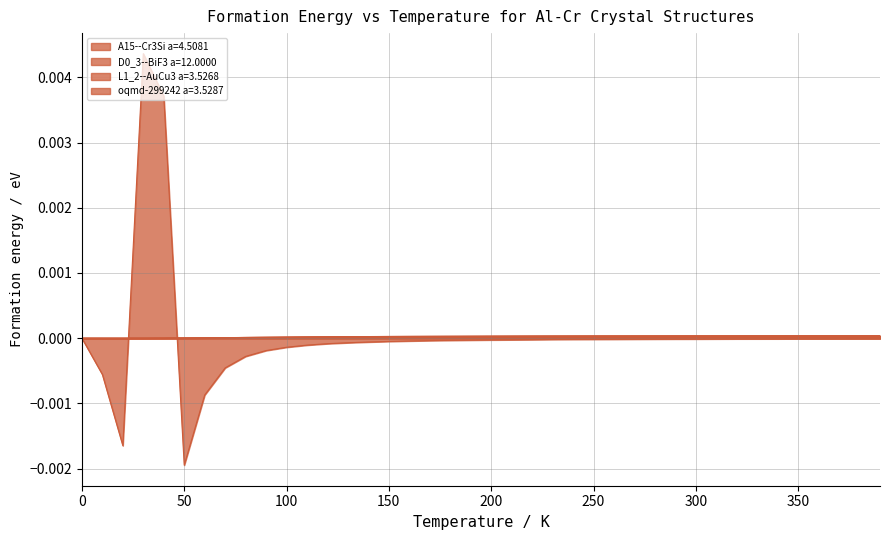

Is the value of D0_3--BiF3 a=12.0000 at 9 greater than the value of oqmd-299242 a=3.5287 at 13?

No